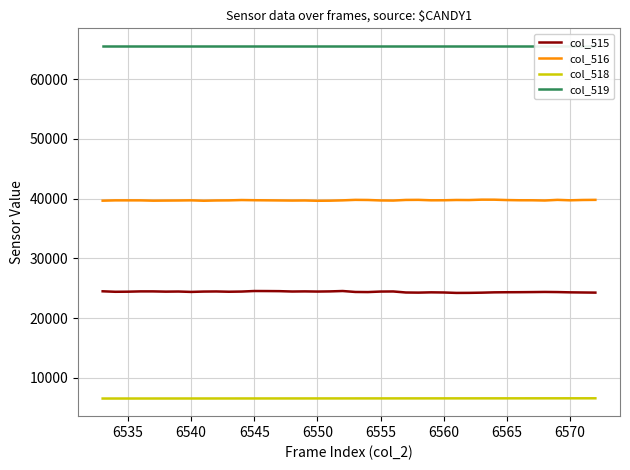

What is the sum of all col_516 values?

1588409